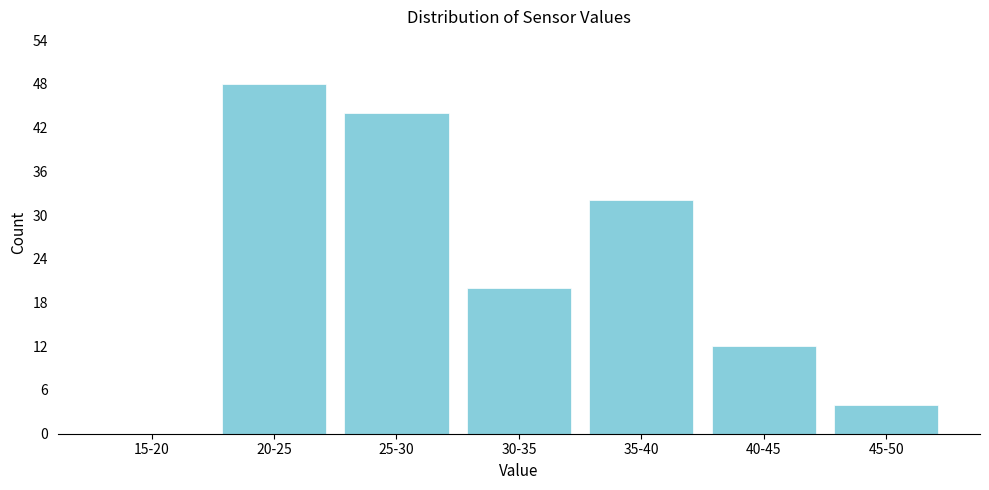

Reading left to right, transcribe all the data shown in this chart.

15-20=0	20-25=48	25-30=44	30-35=20	35-40=32	40-45=12	45-50=4